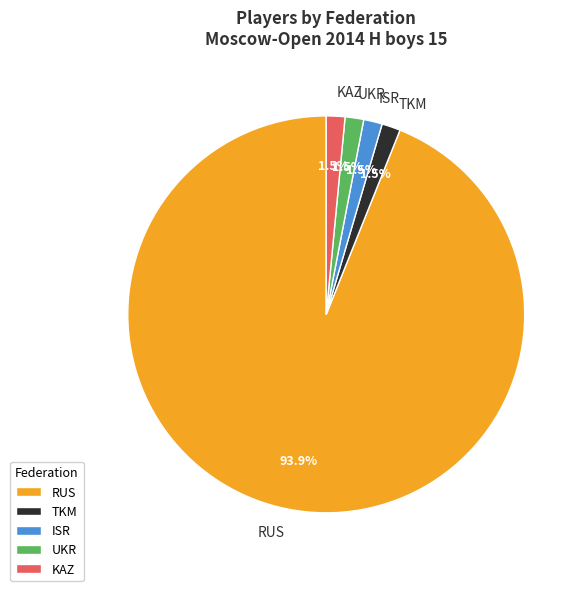

To the nearest percent, what percentage of the pie is RUS?

94%